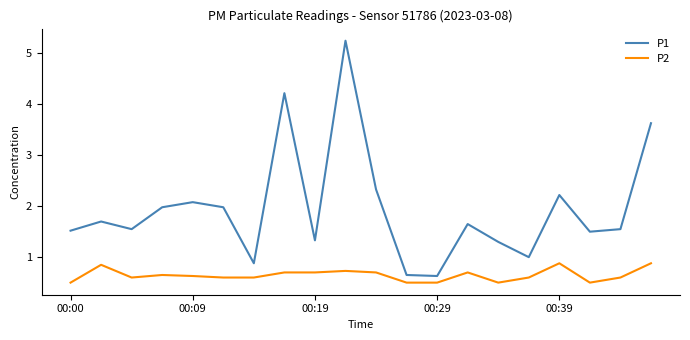

What is the sum of all P1 values?

39.0